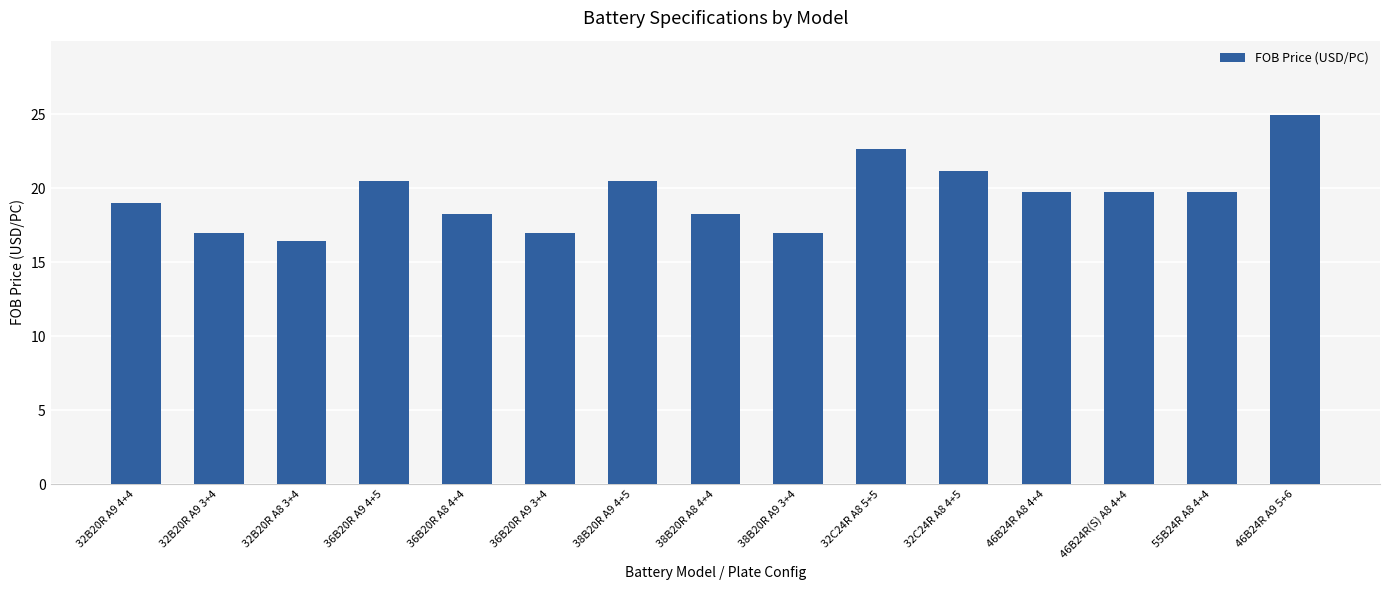

Which label corresponds to the largest value in the chart?

46B24R A9 5+6